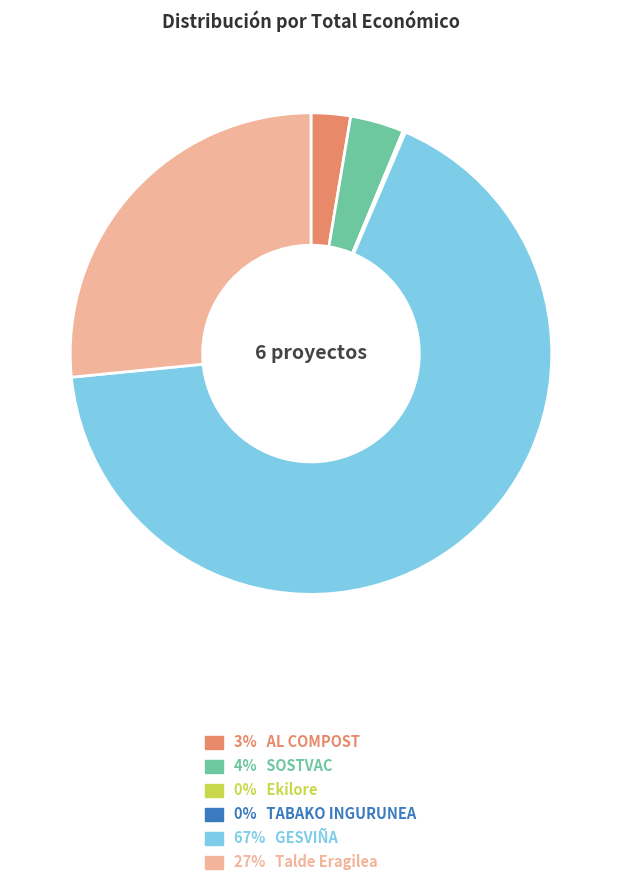

Is there a majority slice in this chart?

Yes